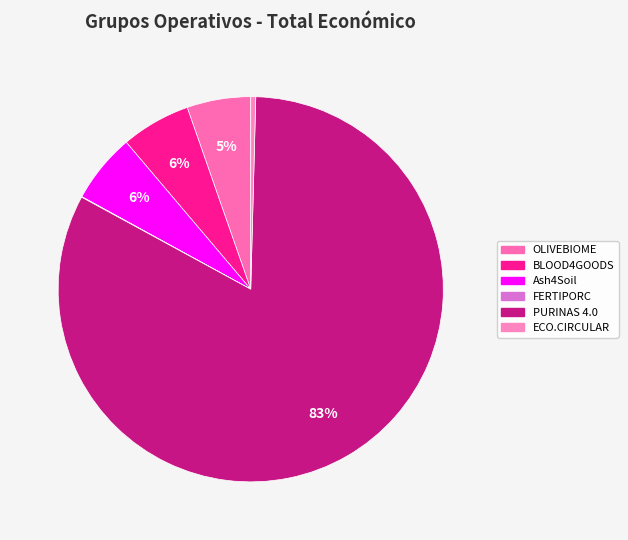

The FERTIPORC slice represents 9% of the pie. True or false?

False